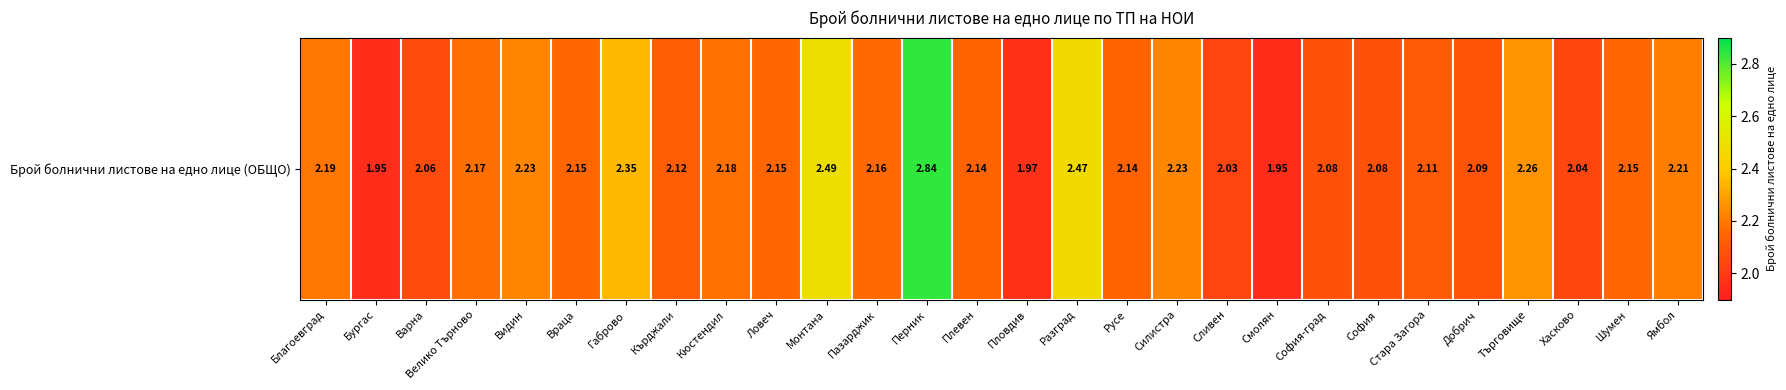

What is the maximum value shown in the chart?

2.8